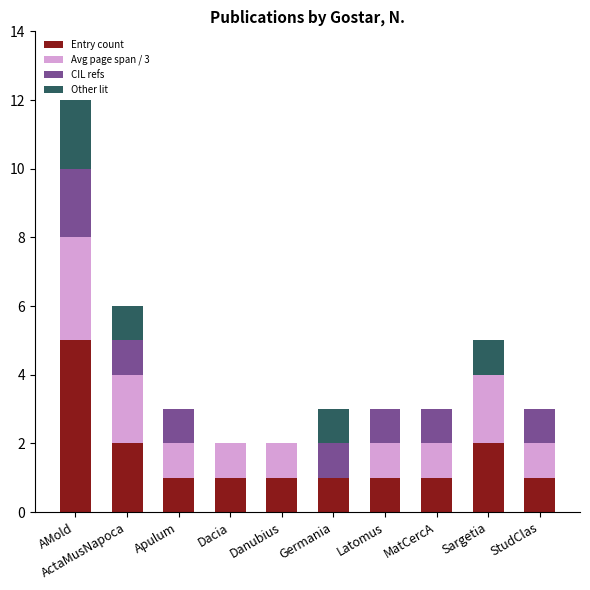

What are all the series names shown in the legend?

Entry count, Avg page span / 3, CIL refs, Other lit